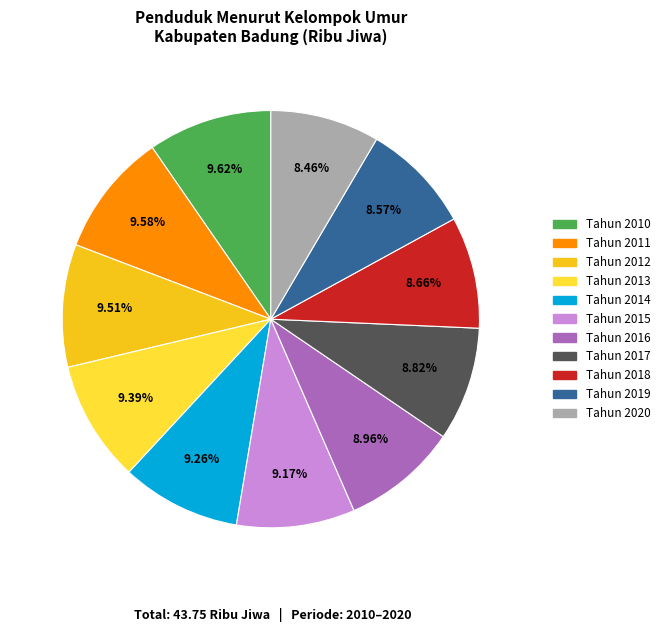

Approximately how many times larger is the value at Tahun 2016 compared to Tahun 2010?

0.9